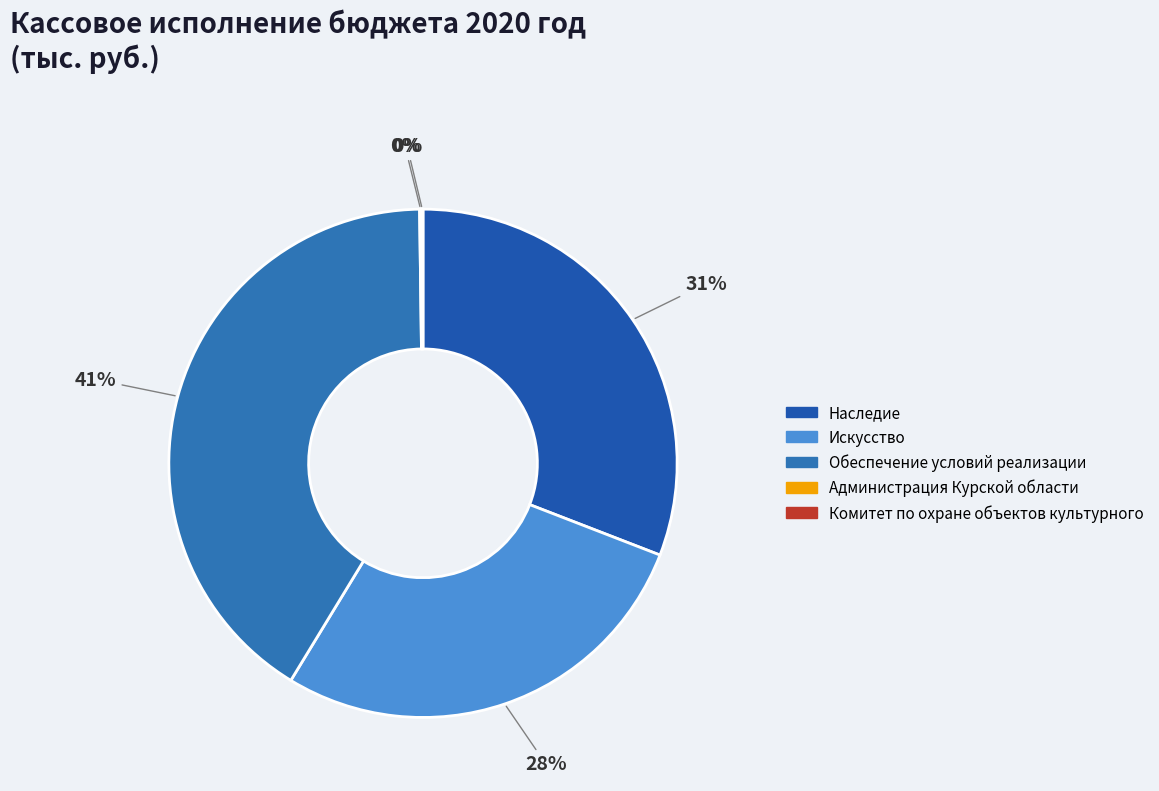

What is the smallest slice in the pie chart?

Комитет по охране объектов культурного